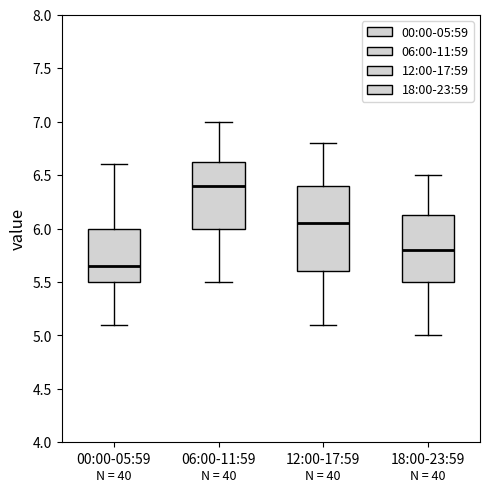

Which box has the highest median line?

06:00-11:59